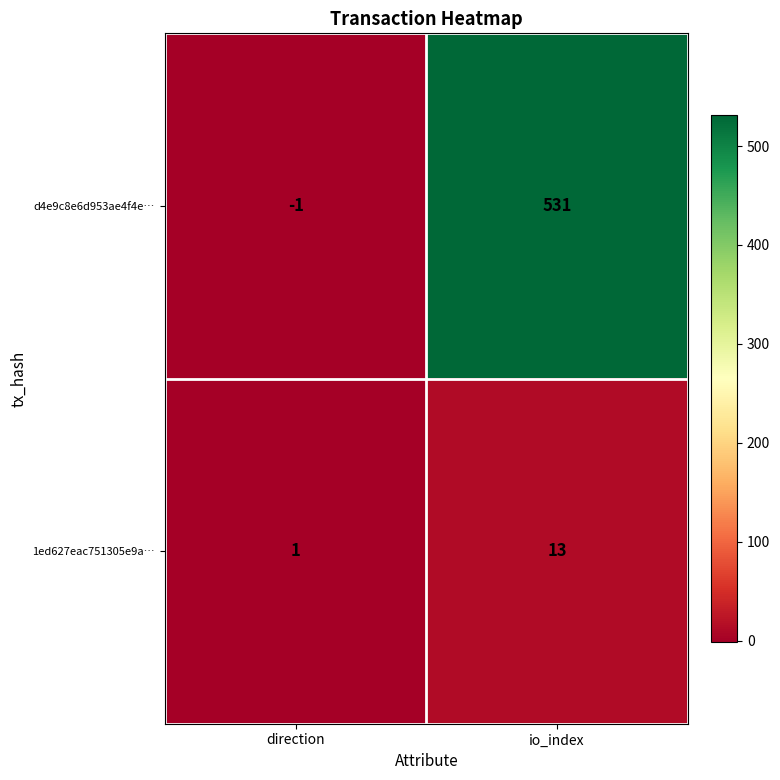

Which category has the lowest value in the 1ed627eac751305e9a… series?

direction